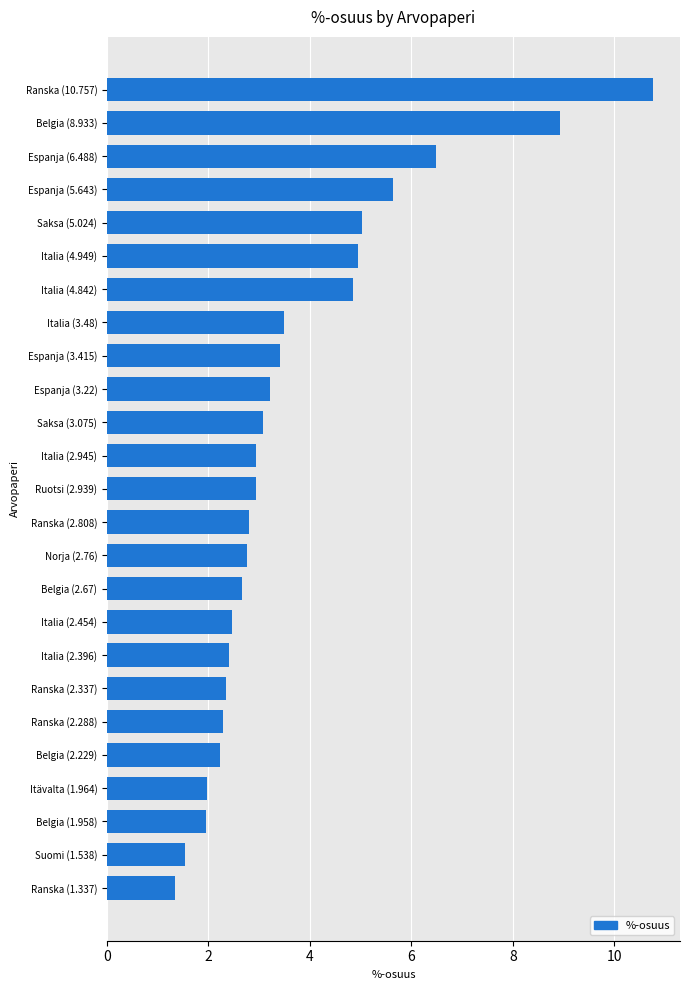

Is it true that the value at Belgia (8.933) is 11.8?

False